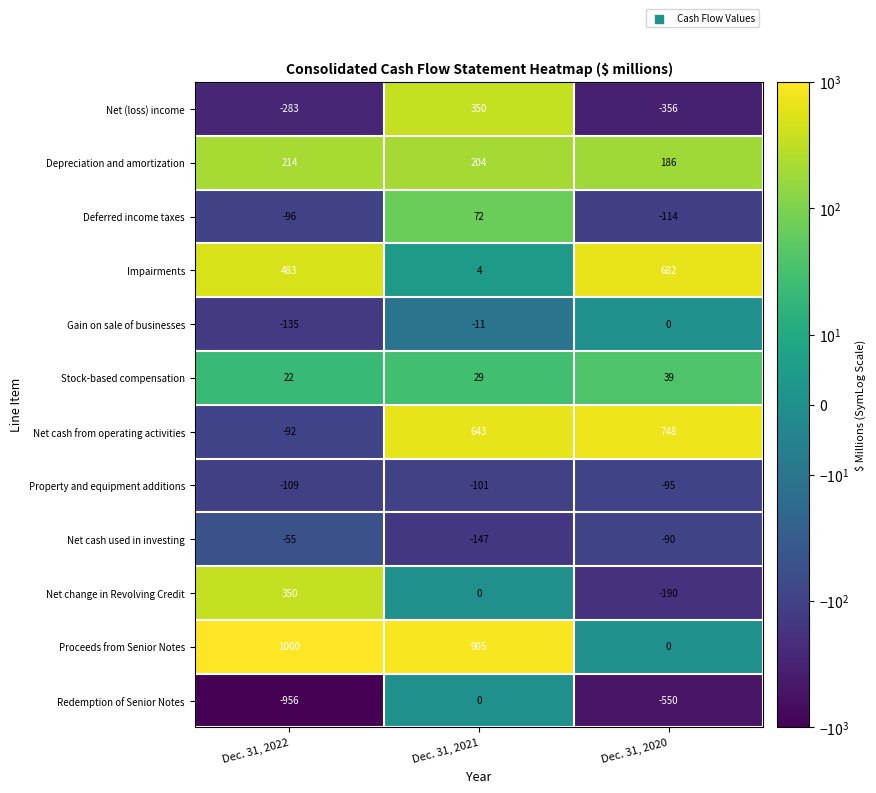

How many values in Net cash from operating activities are below zero?

1